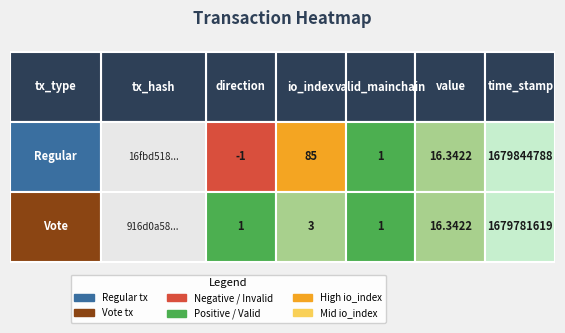

The value of 916d0a585a3fcaa21aefbeb4c3e9600a706892b at valid_mainchain is 0.3. True or false?

False